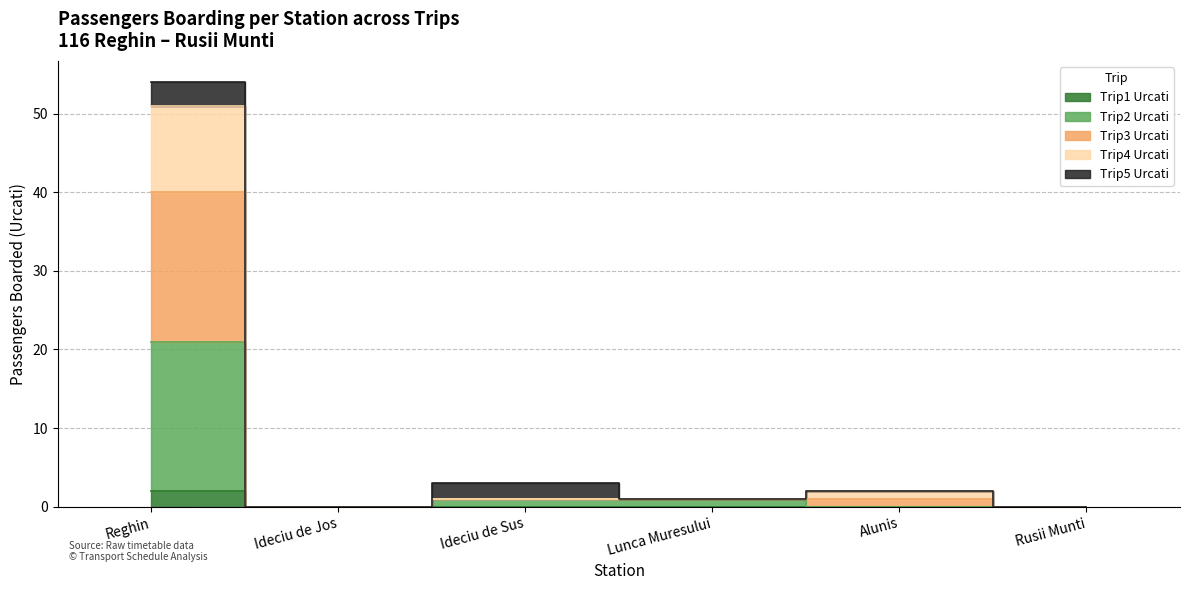

What is the label of the 3rd point from the left?

Ideciu de Sus